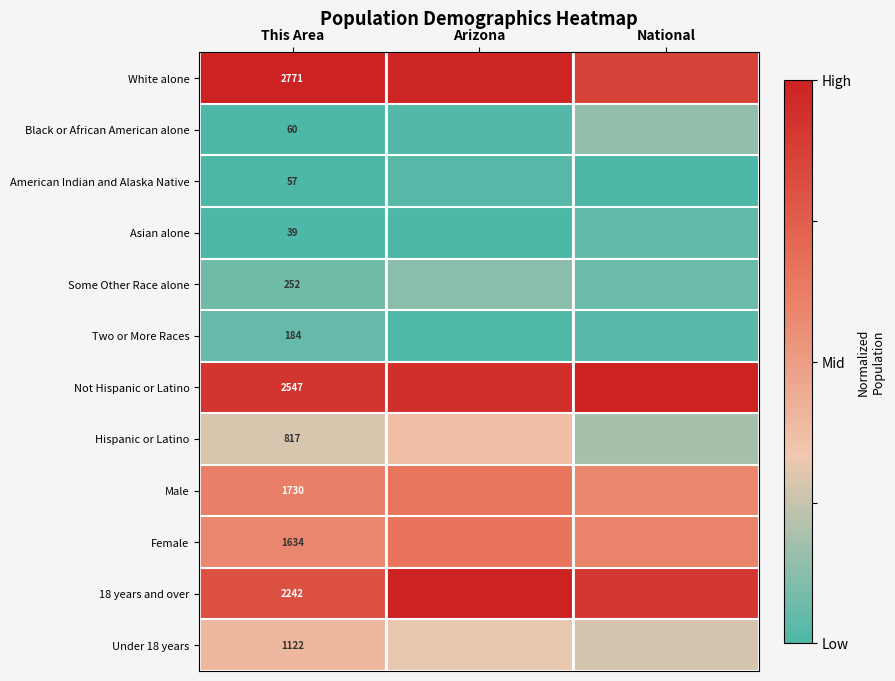

Count the number of categories in the chart.

3